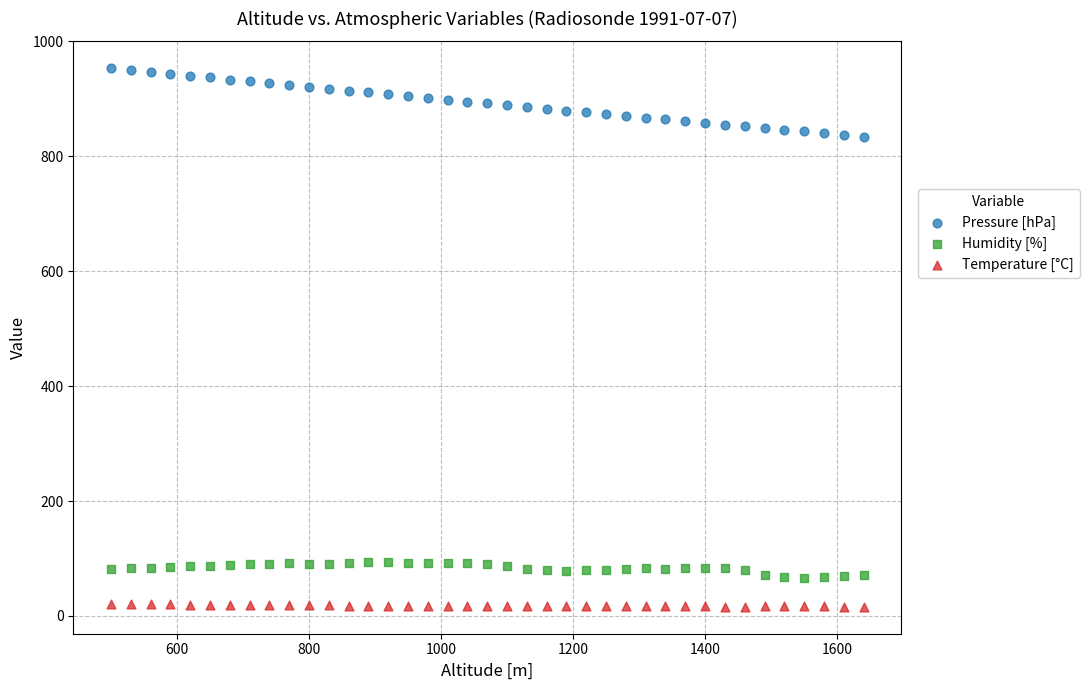

Which series contains the lowest Y value?

Temperature [°C]